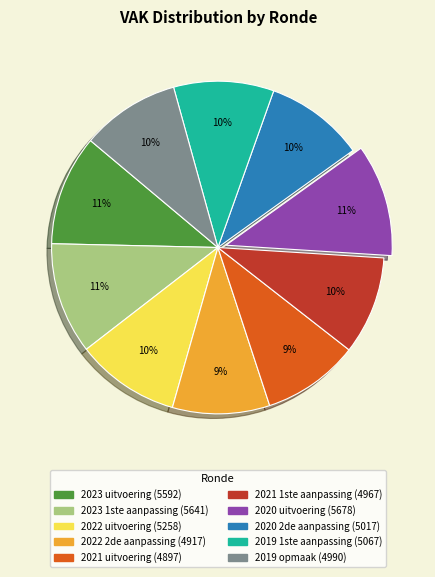

The 2022 uitvoering slice represents 10% of the pie. True or false?

True